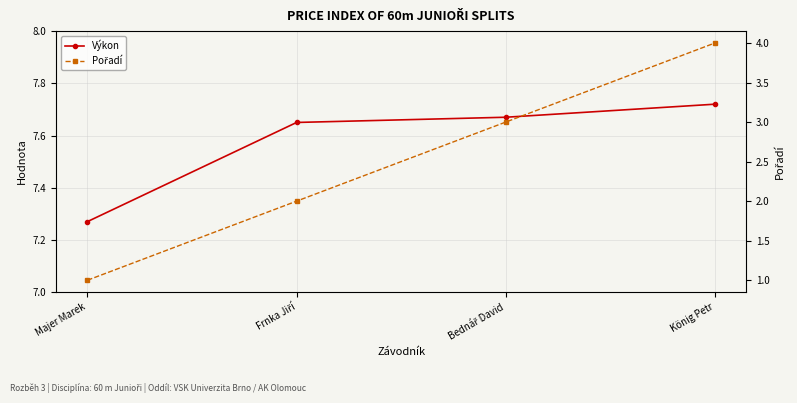

Reading right to left, what are all the values shown in this chart?

Výkon: König Petr=7.7	Bednář David=7.7	Frnka Jiří=7.7	Majer Marek=7.3
Pořadí: König Petr=4.0	Bednář David=3.0	Frnka Jiří=2.0	Majer Marek=1.0